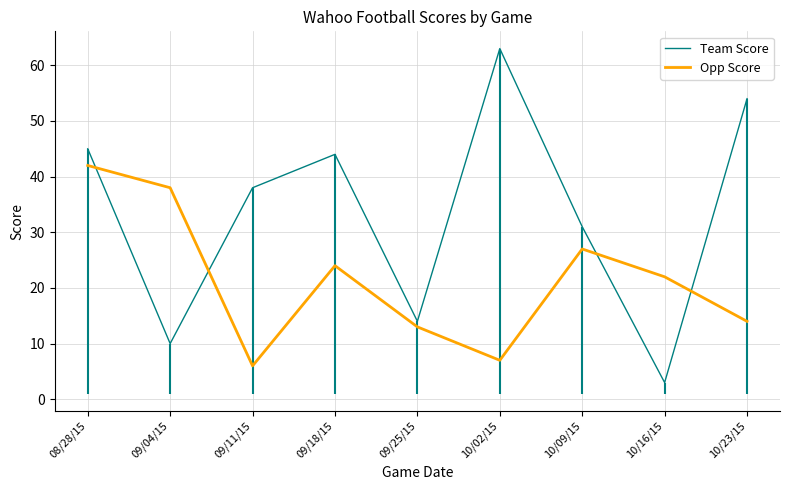

What is the sum of the Team Score values at 09/25/15 and 10/09/15?

45